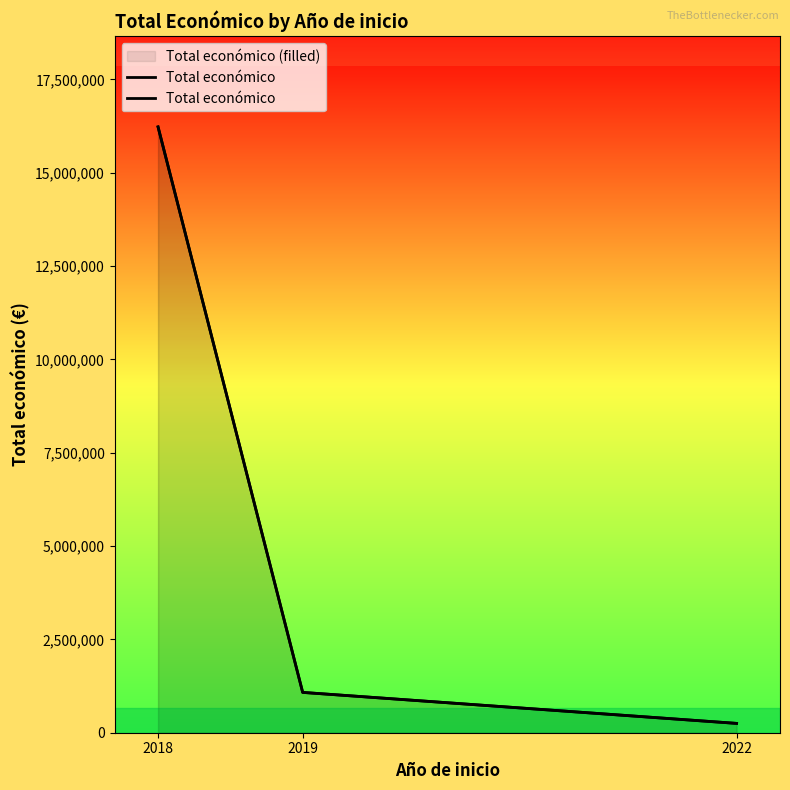

What is the value of the 3rd point from the left?

249910